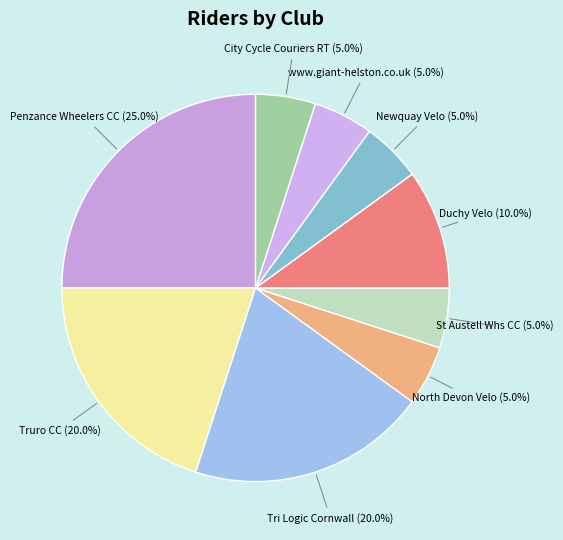

How many segments does this pie chart have?

9